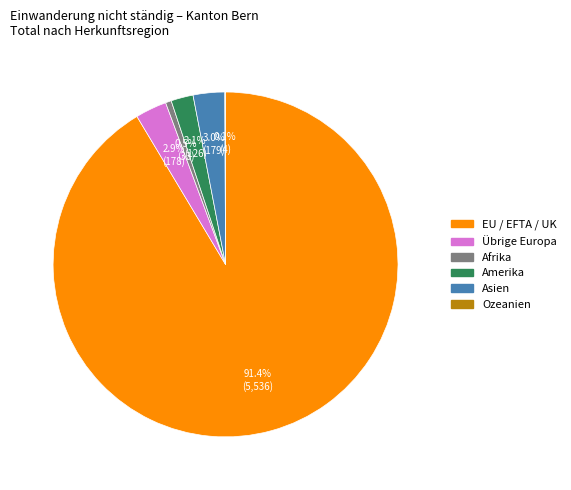

Does any single category account for the majority?

Yes